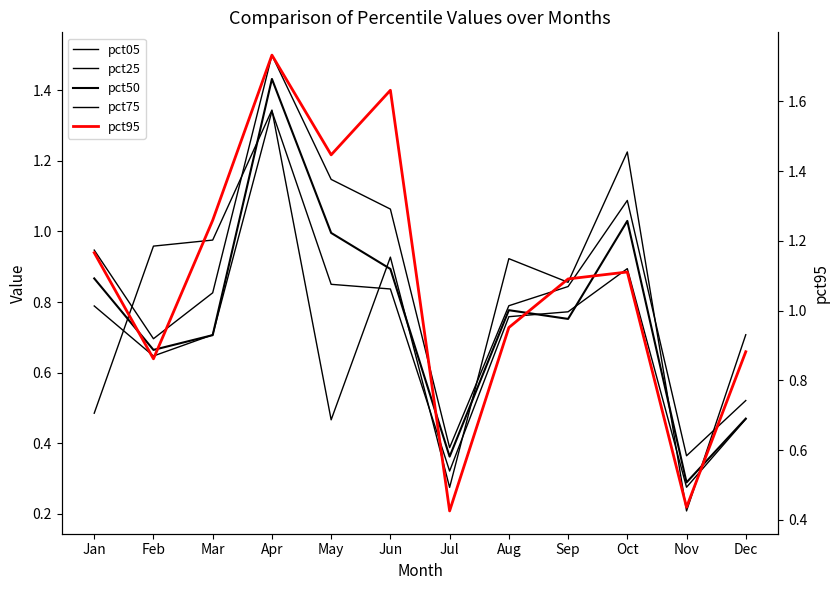

At which label is pct05 closest to 0?

Nov